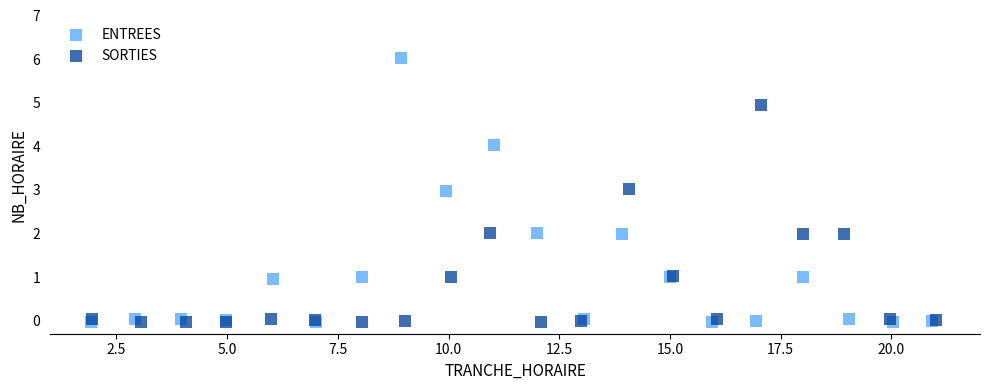

What are all the series names shown in the legend?

ENTREES, SORTIES